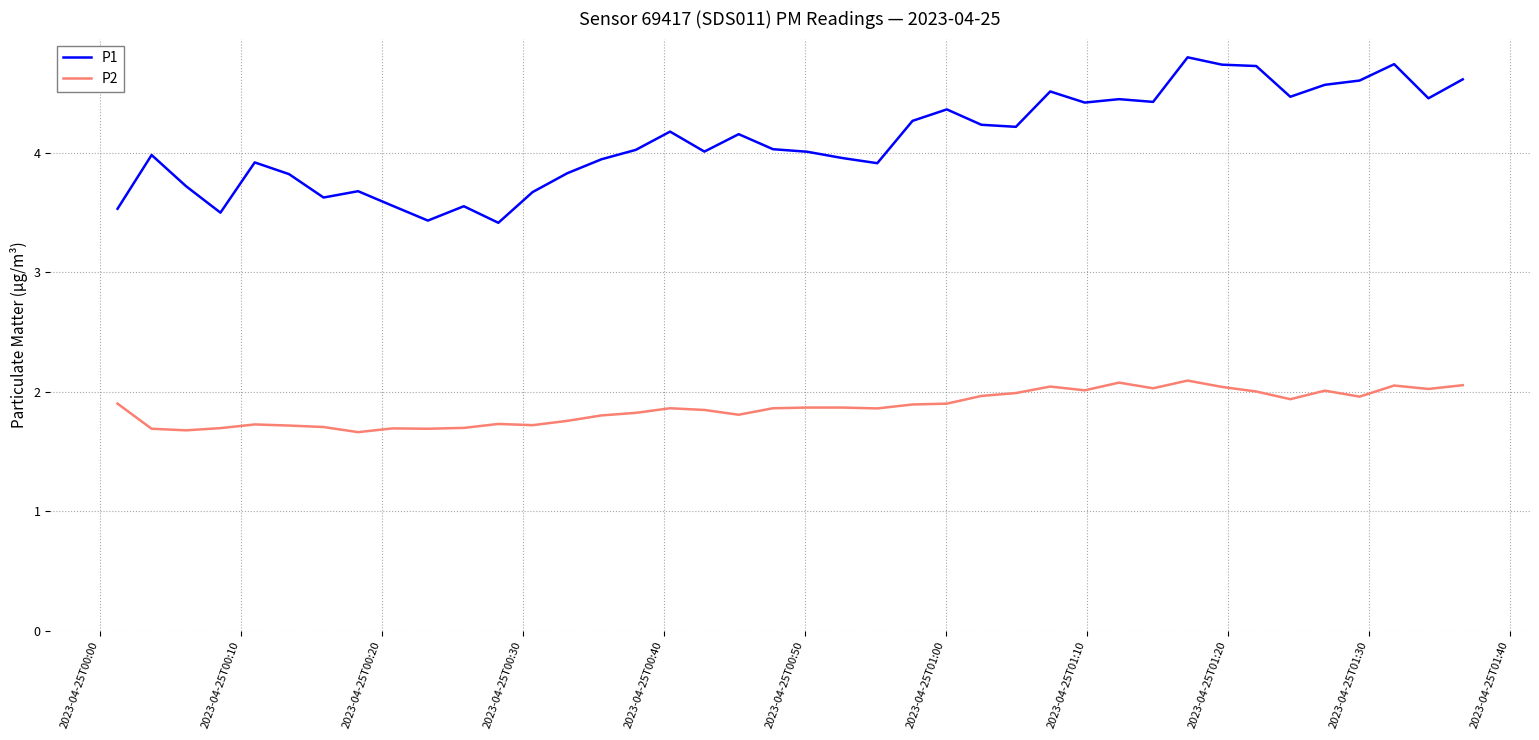

Which series has the largest range (max minus min)?

P1